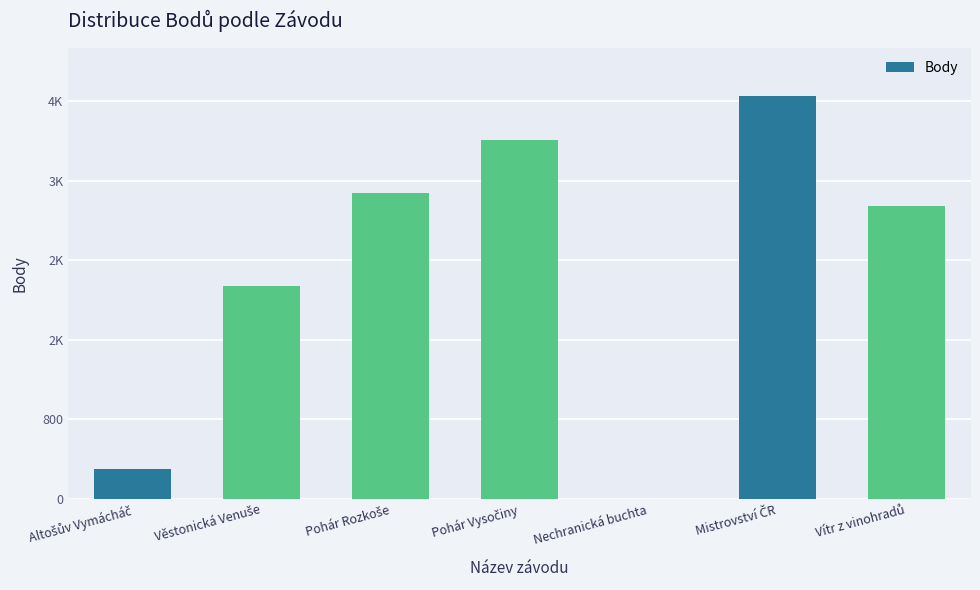

Reading left to right, transcribe all the data shown in this chart.

303	2139	3080	3611	0	4050	2951